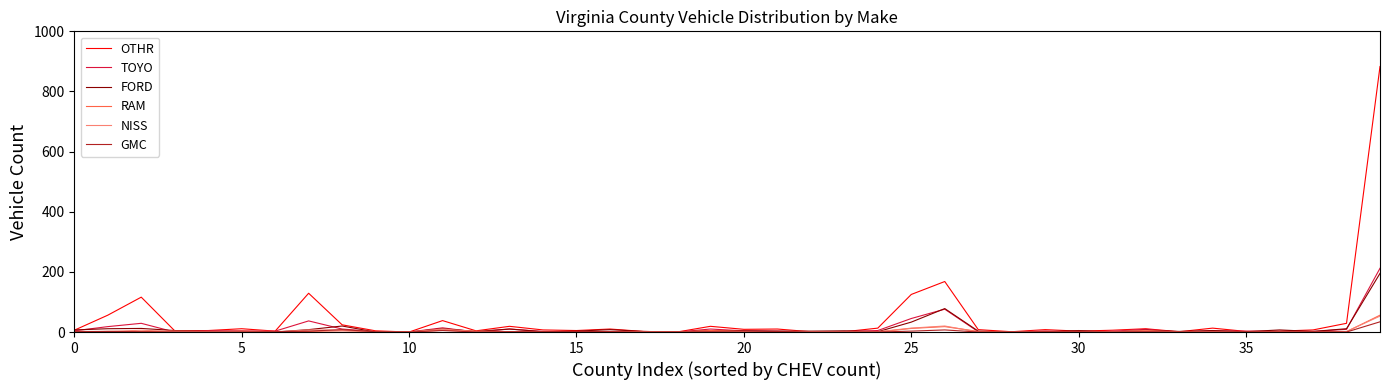

Which series has the largest range (max minus min)?

OTHR